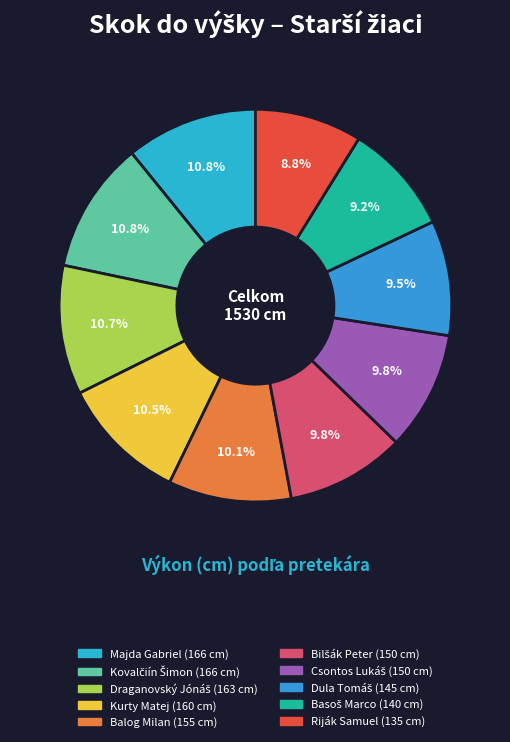

How many slices are in this pie chart?

10